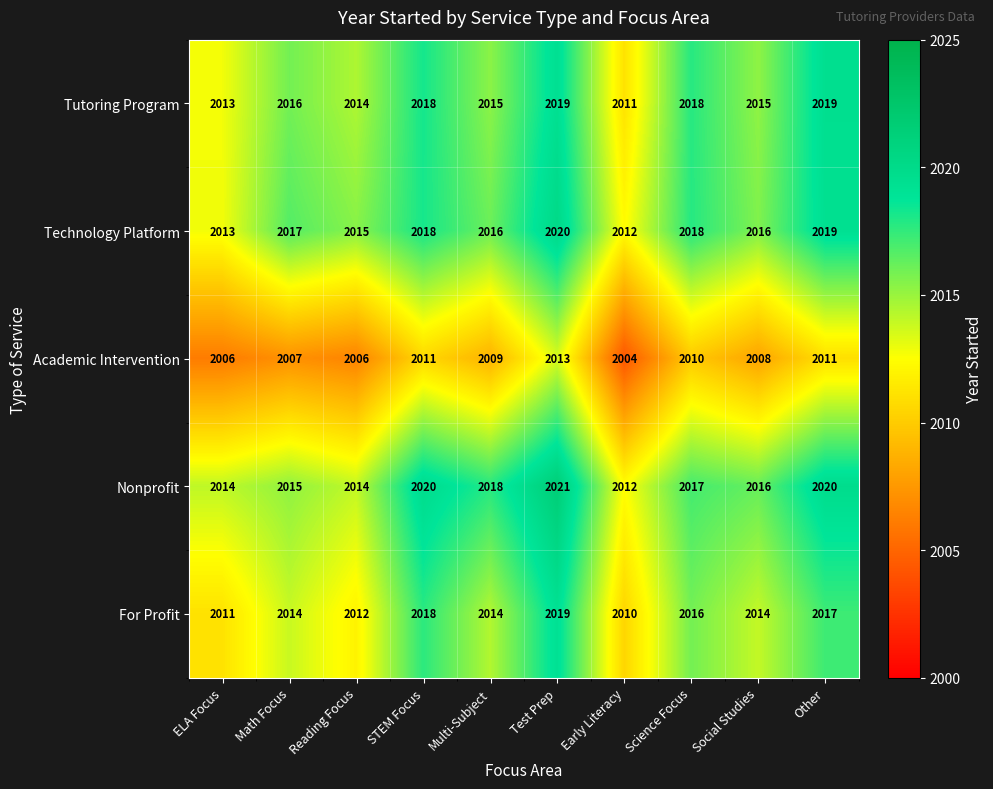

How many categories are shown in the chart?

10